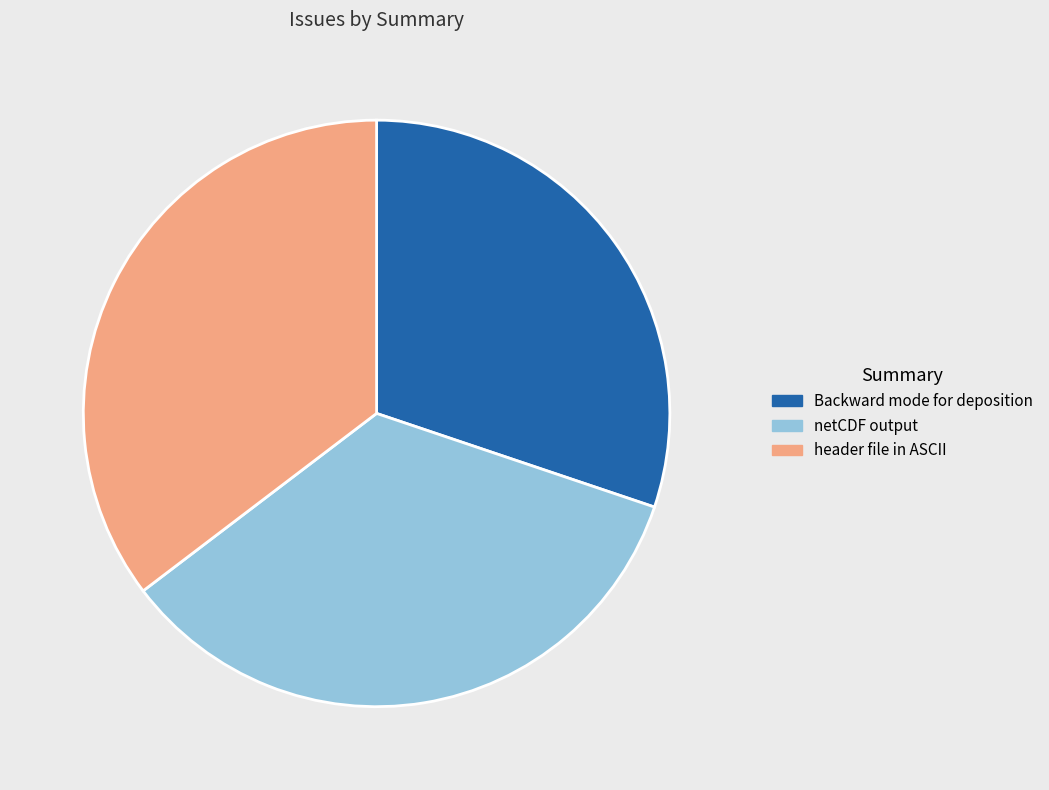

Between header file in ASCII and Backward mode for deposition, which is larger?

header file in ASCII